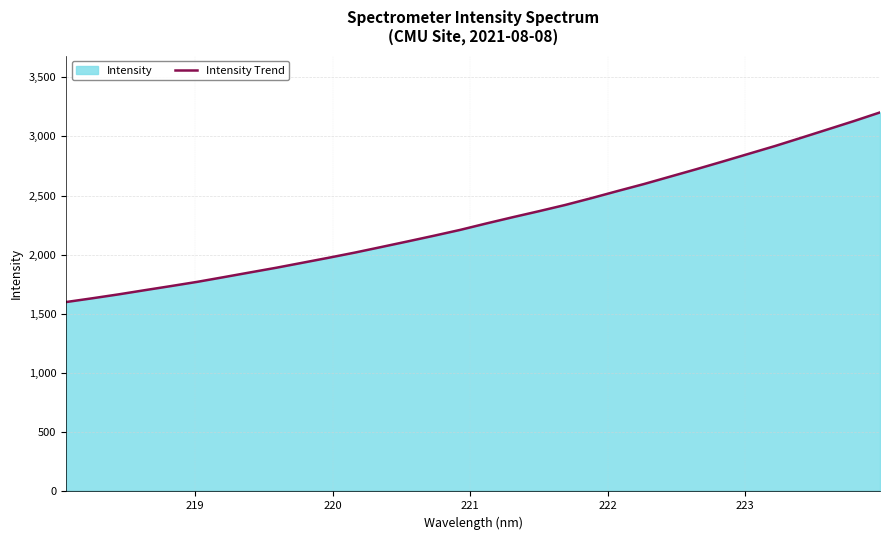

What is the minimum value shown in the chart?

1600.4